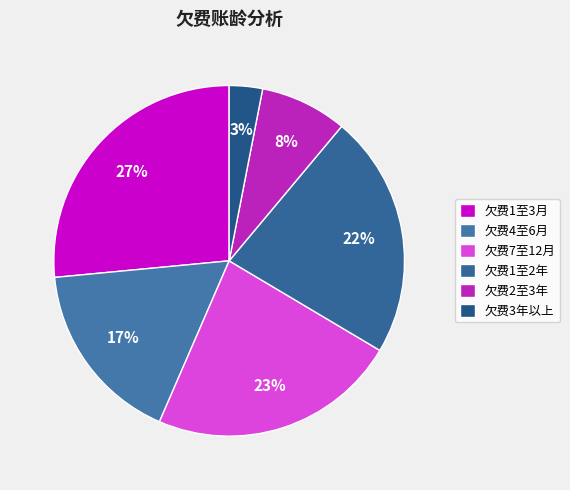

Count the number of slices in the pie.

6